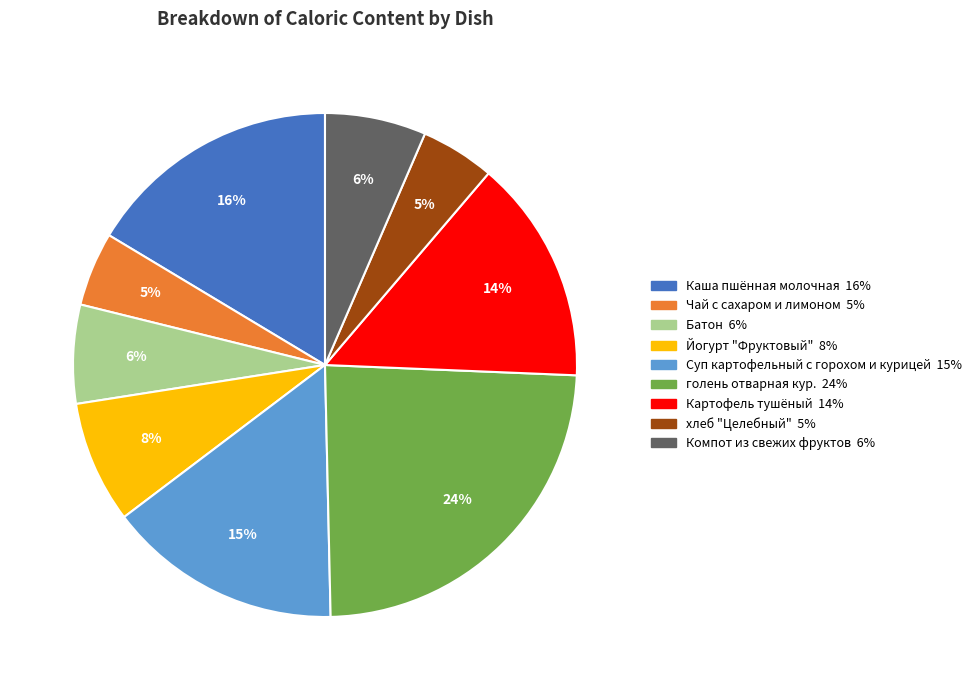

Count the number of slices in the pie.

9